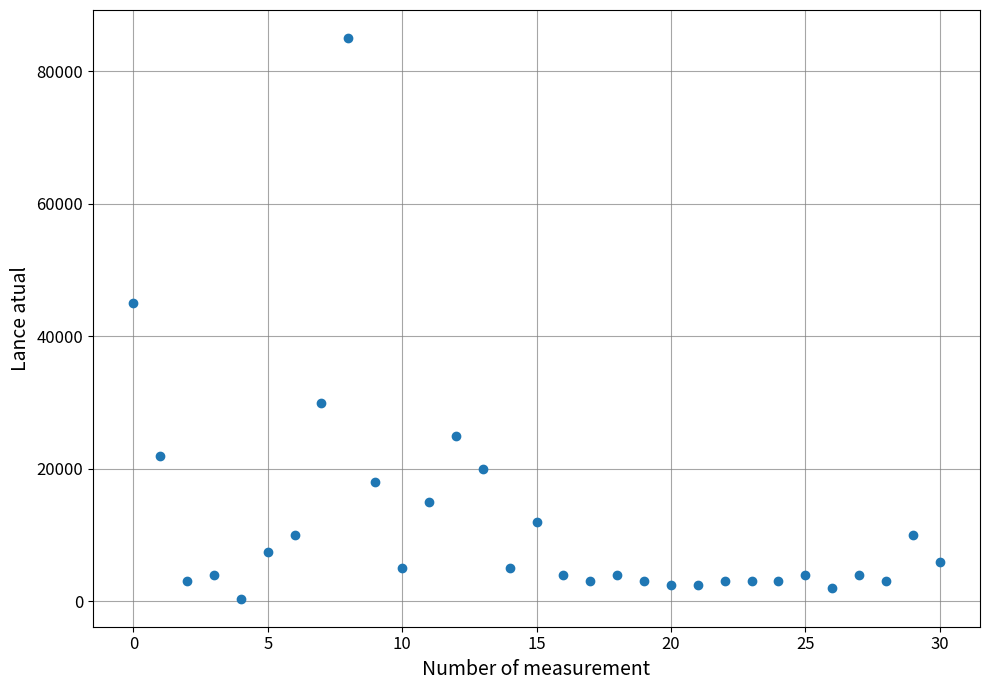

What Y value in the scatter plot is closest to 42700?

45000